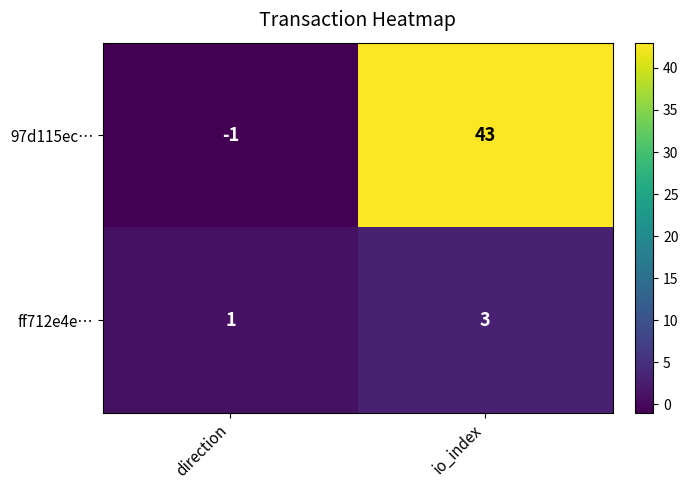

At which category is the sum across all series the highest?

io_index